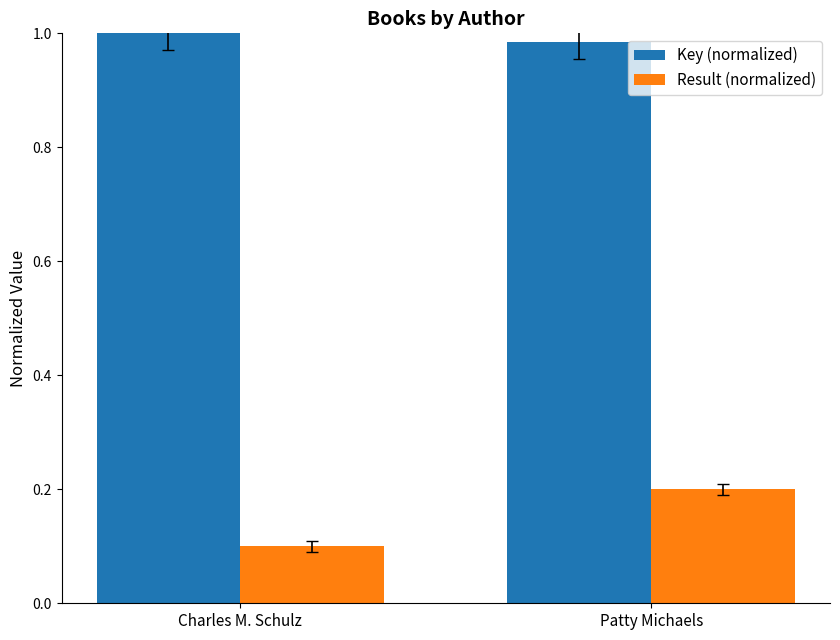

How many data points in Key (normalized) are less than 1?

1